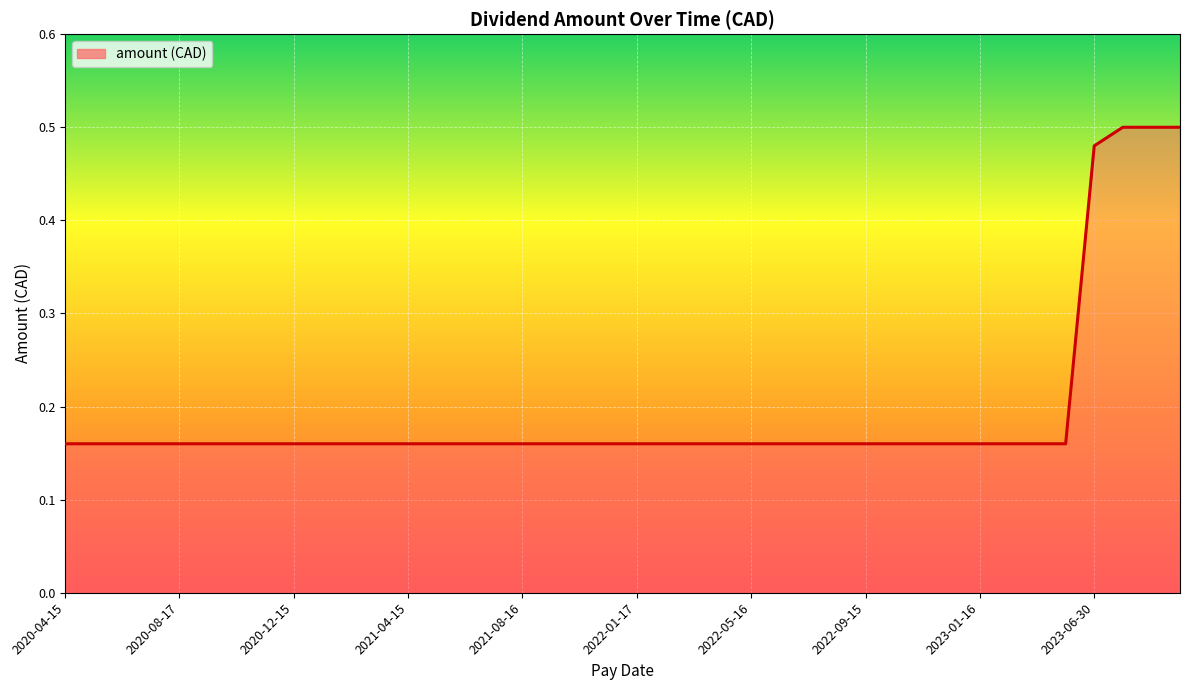

How many lines are shown in the chart?

1